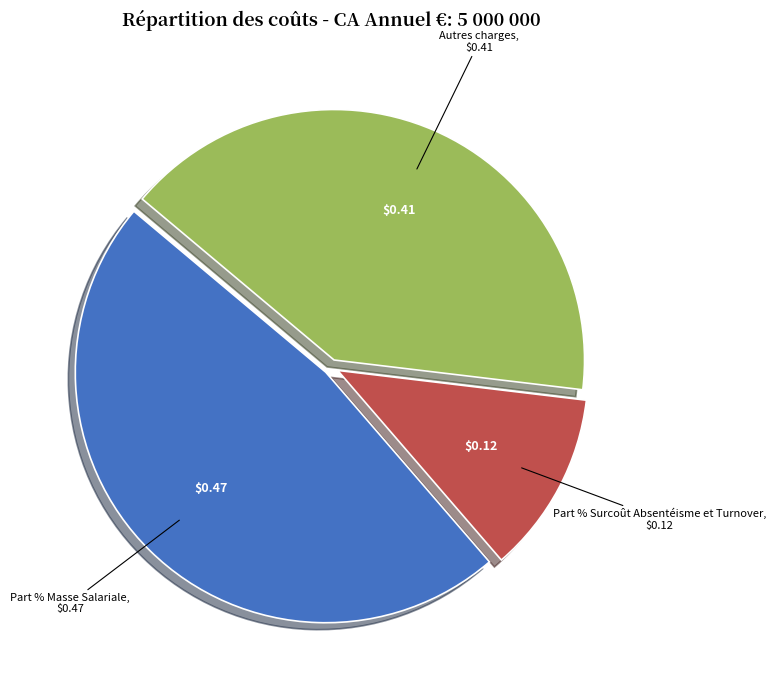

How many slices are in this pie chart?

3